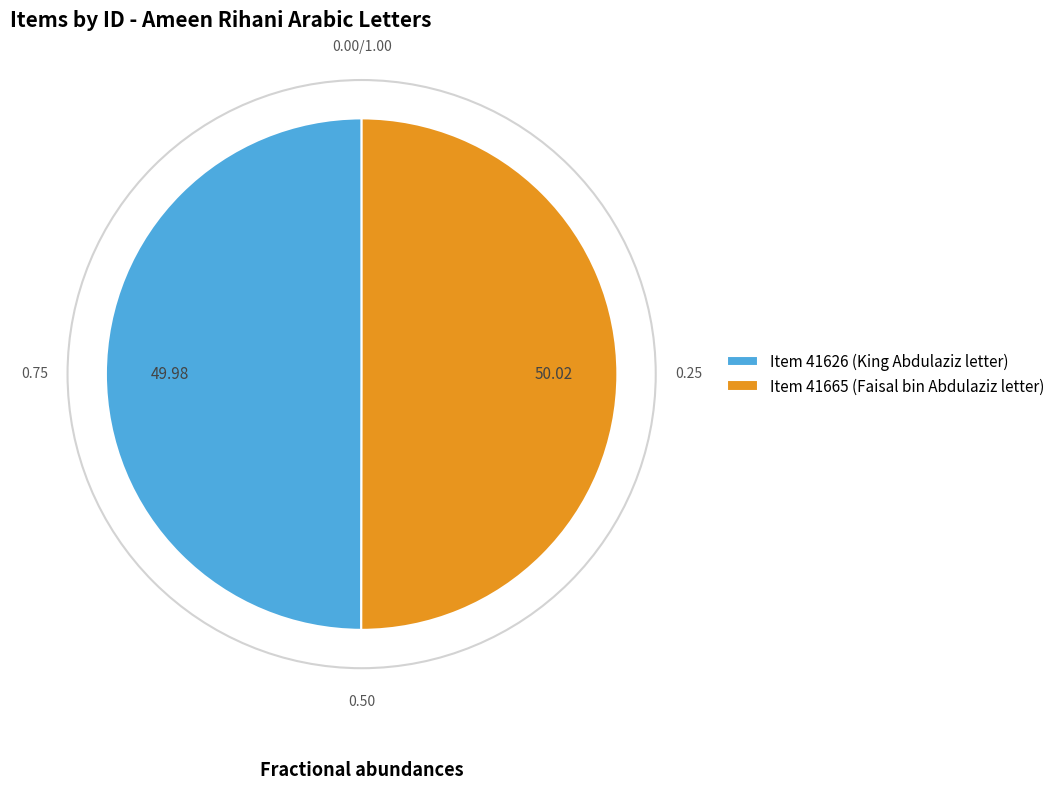

Approximately how many times larger is the value at Item 41626 (King Abdulaziz letter) compared to Item 41665 (Faisal bin Abdulaziz letter)?

1.0